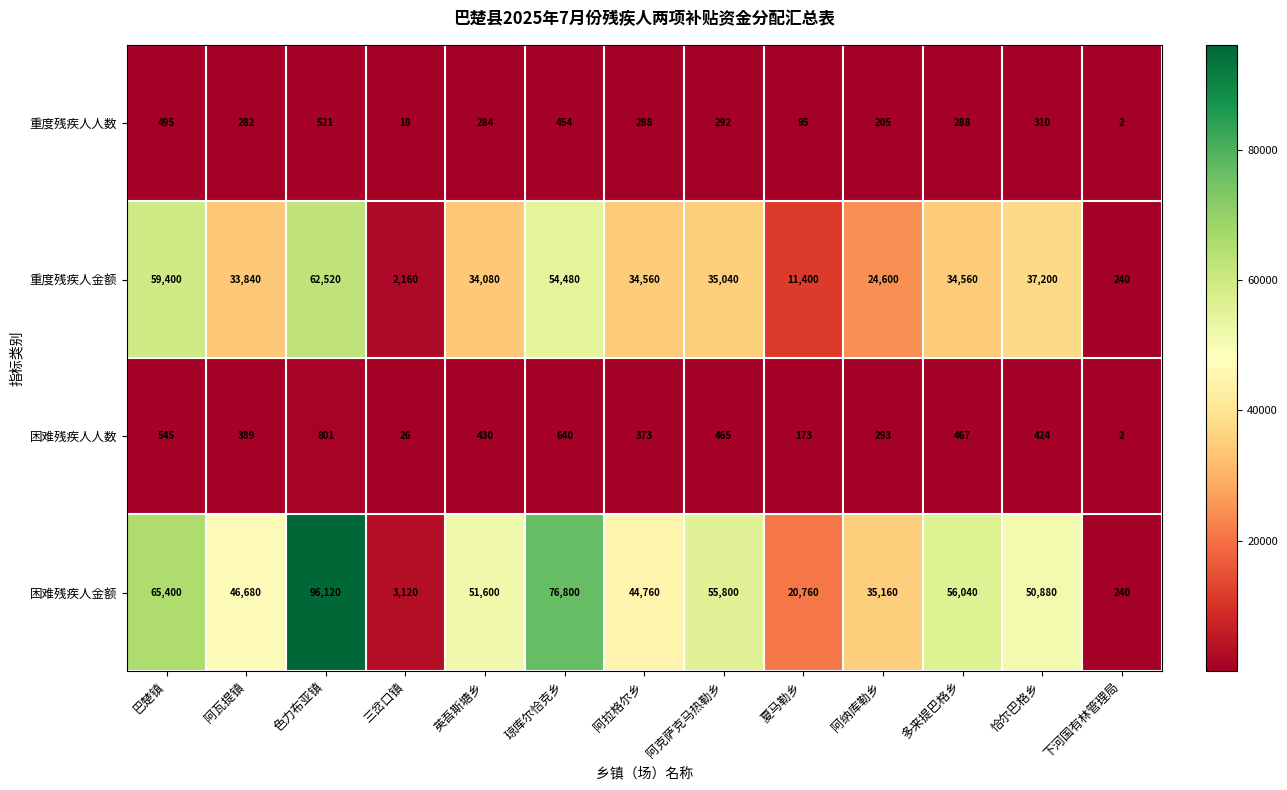

What is the total value across all series at 巴楚镇?

125840